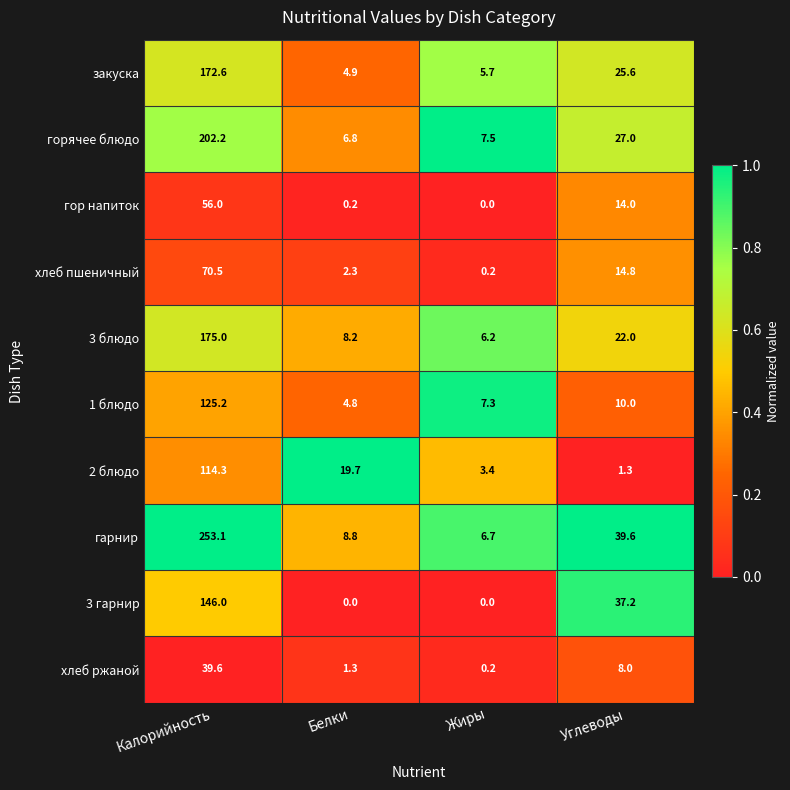

What is the greatest value displayed?

253.1